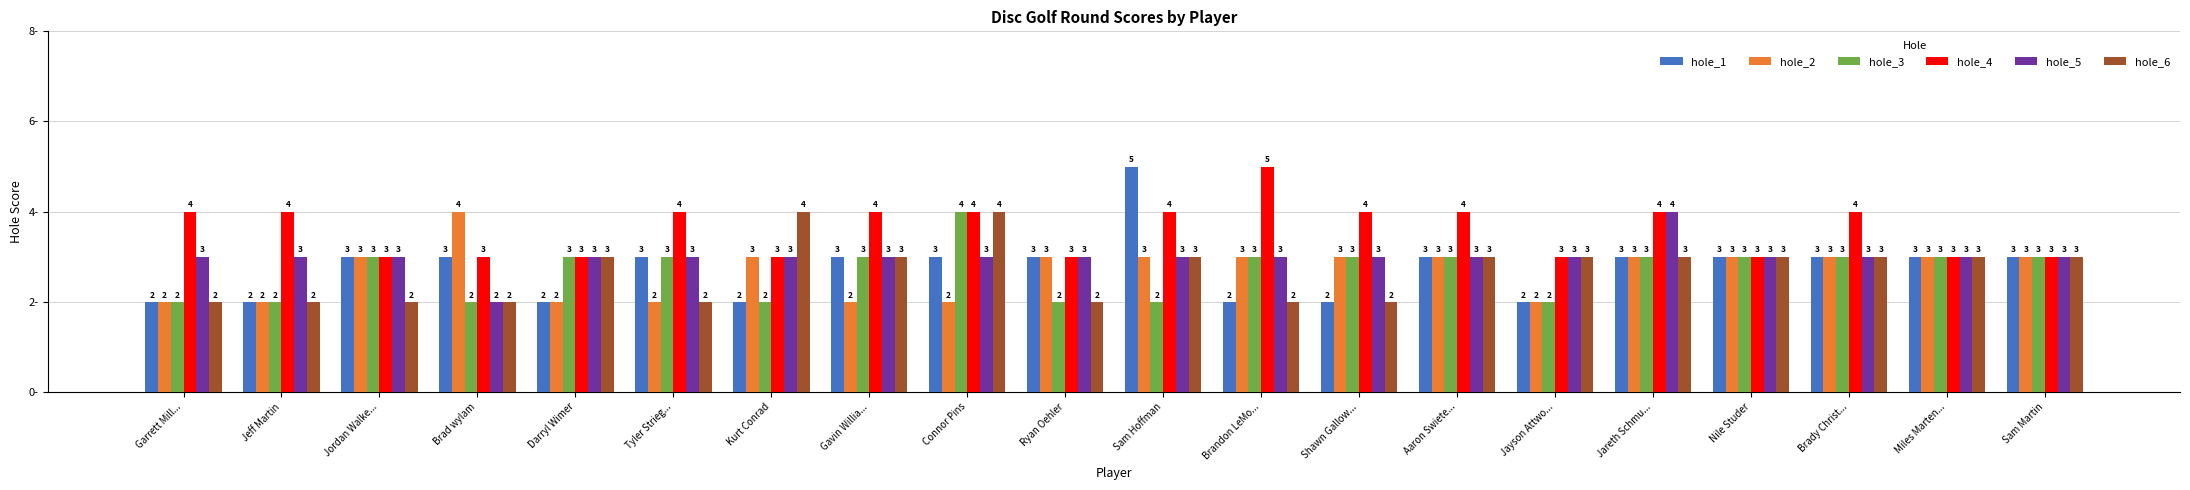

What is the greatest value displayed?

5